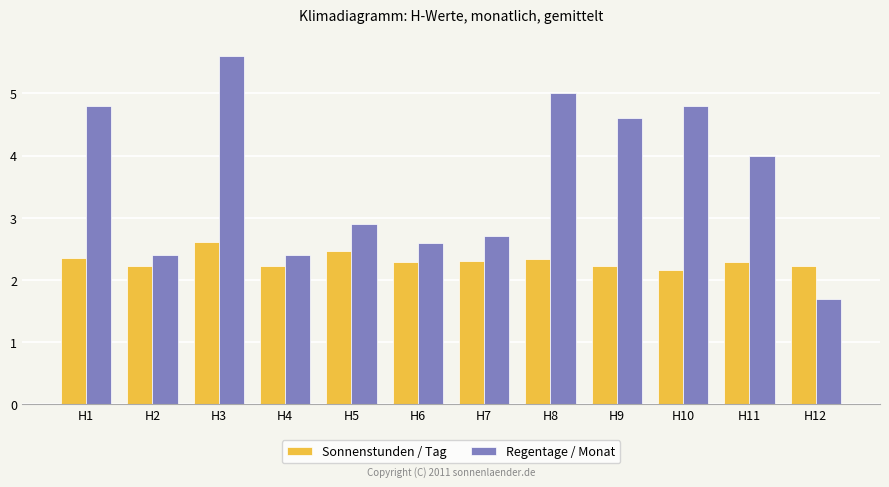

What is the difference between the Regentage / Monat values at H3 and H8?

0.6